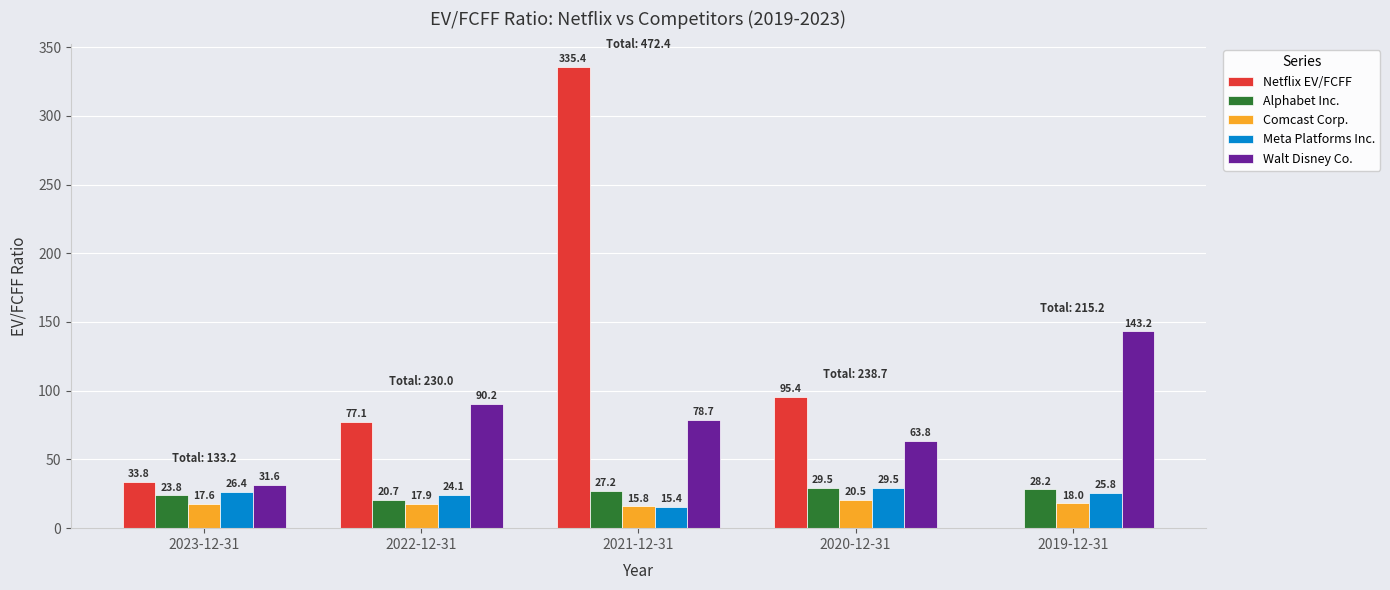

What is the total value across all series at 2022-12-31?

230.0